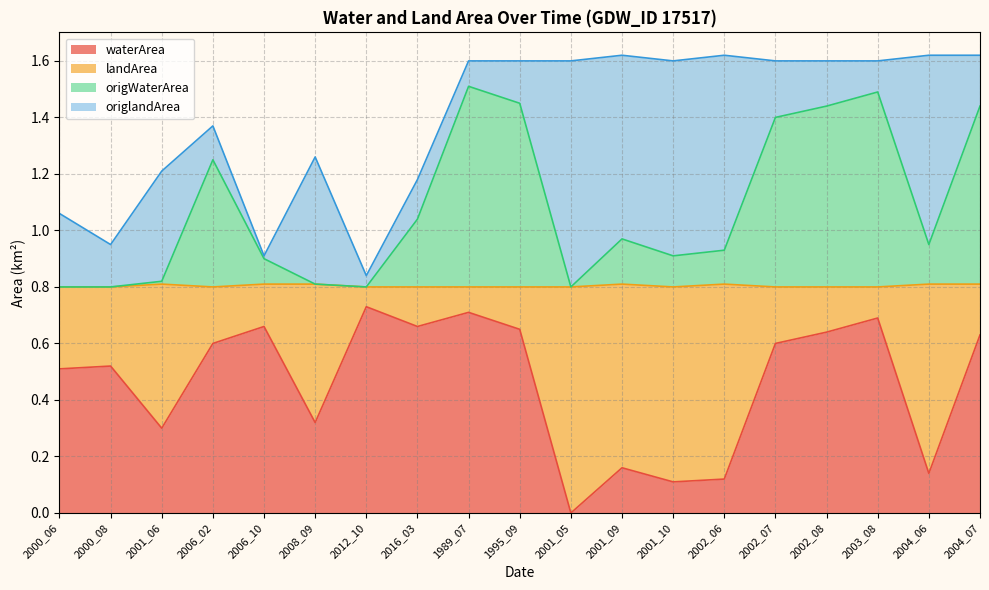

True or false: origWaterArea and waterArea intersect in this chart.

False